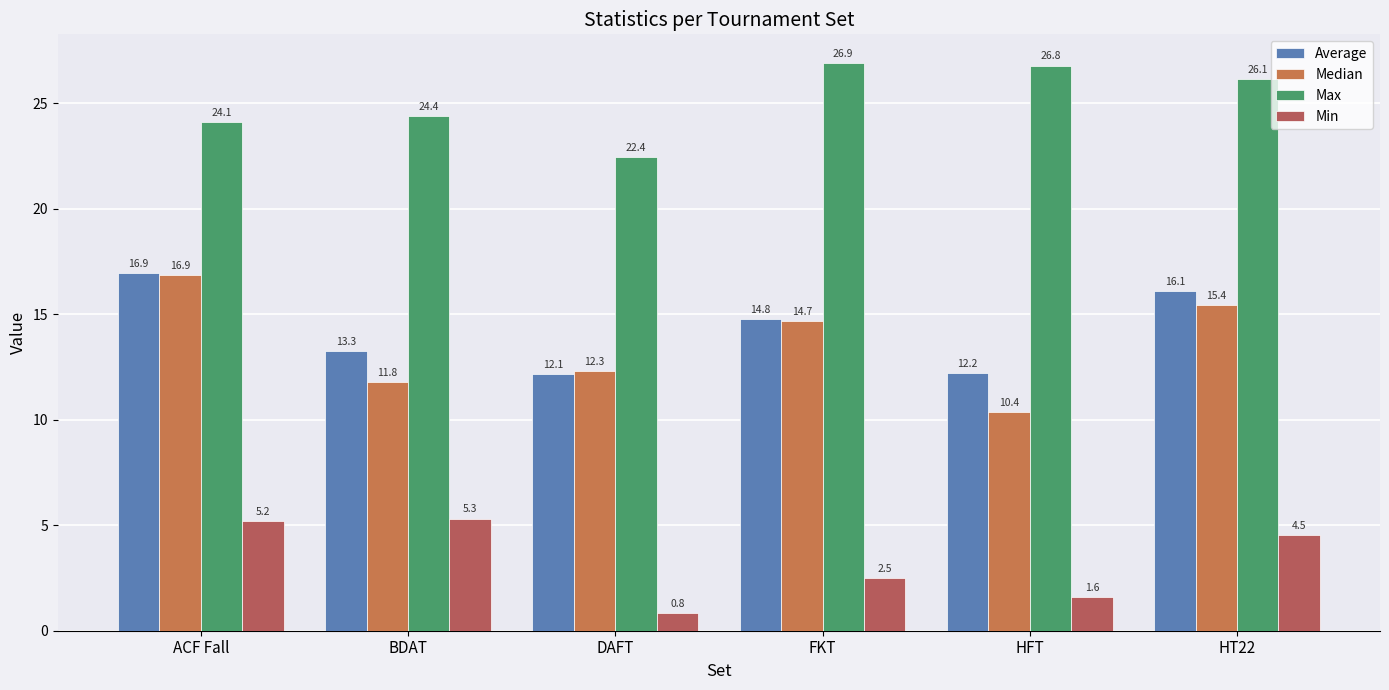

How many data points in Max are above 26?

3